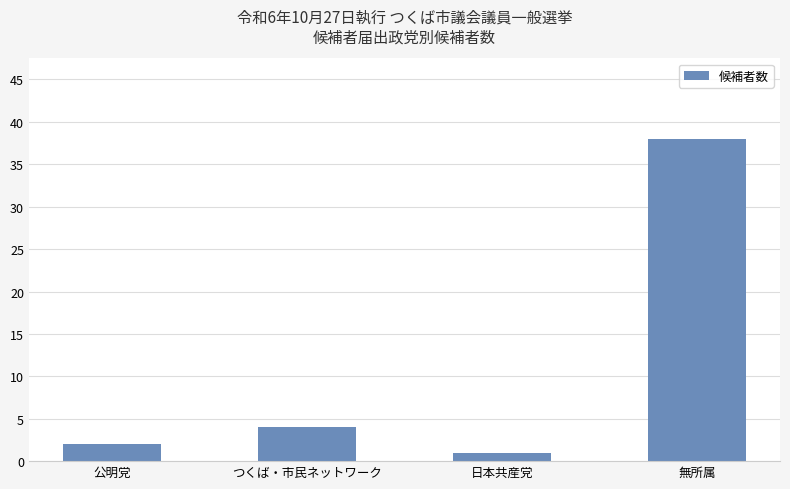

What value does the data have at 日本共産党?

1